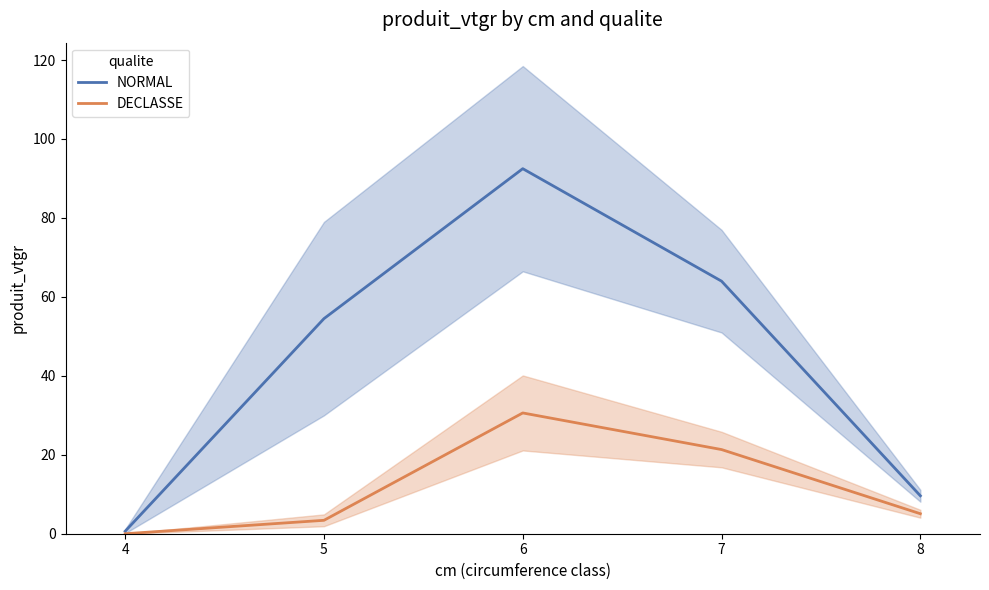

Which series has the largest total across all categories?

NORMAL